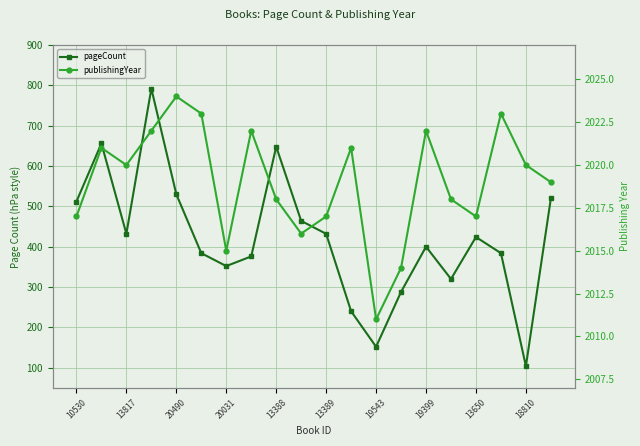

How many values in the pageCount series exceed 424?

9